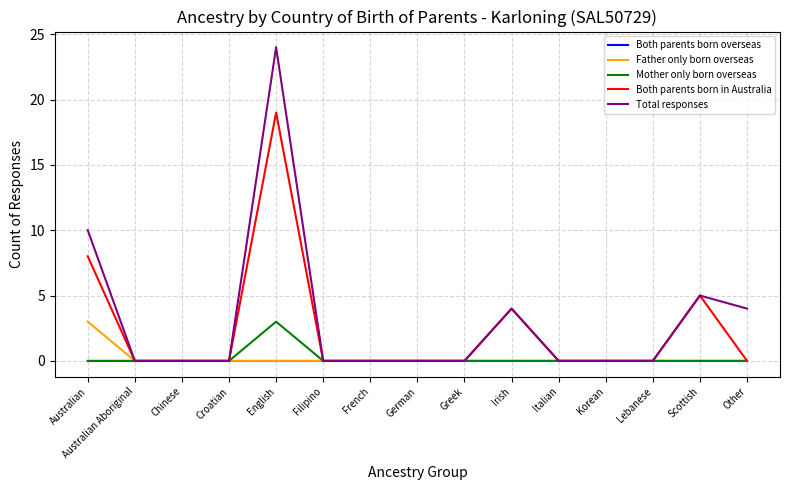

Which series has the widest spread of values?

Total responses